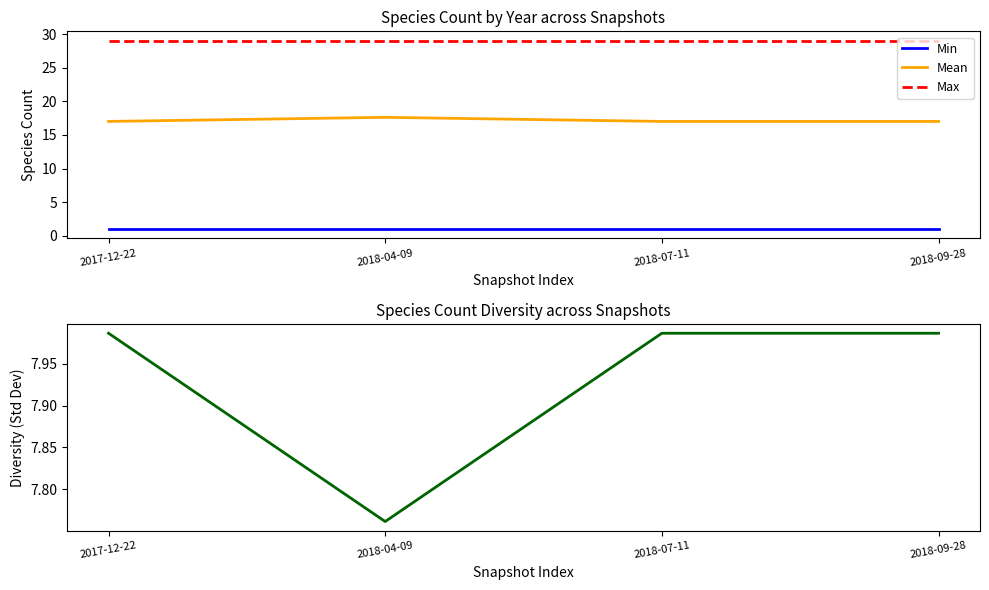

Reading right to left, what are all the values shown in this chart?

Min: 2018-09-28=1.0	2018-07-11=1.0	2018-04-09=1.0	2017-12-22=1.0
Mean: 2018-09-28=17.0	2018-07-11=17.0	2018-04-09=17.6	2017-12-22=17.0
Max: 2018-09-28=29.0	2018-07-11=29.0	2018-04-09=29.0	2017-12-22=29.0
Std Dev (Diversity): 2018-09-28=8.0	2018-07-11=8.0	2018-04-09=7.8	2017-12-22=8.0